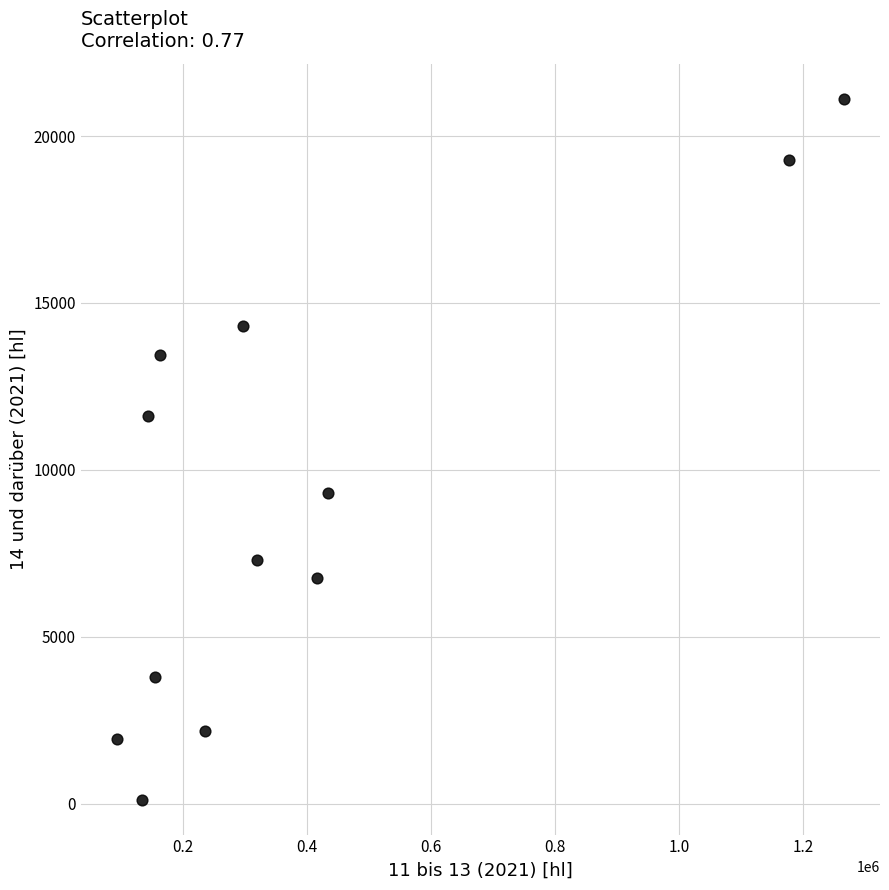

What is the average Y value?

9266.9